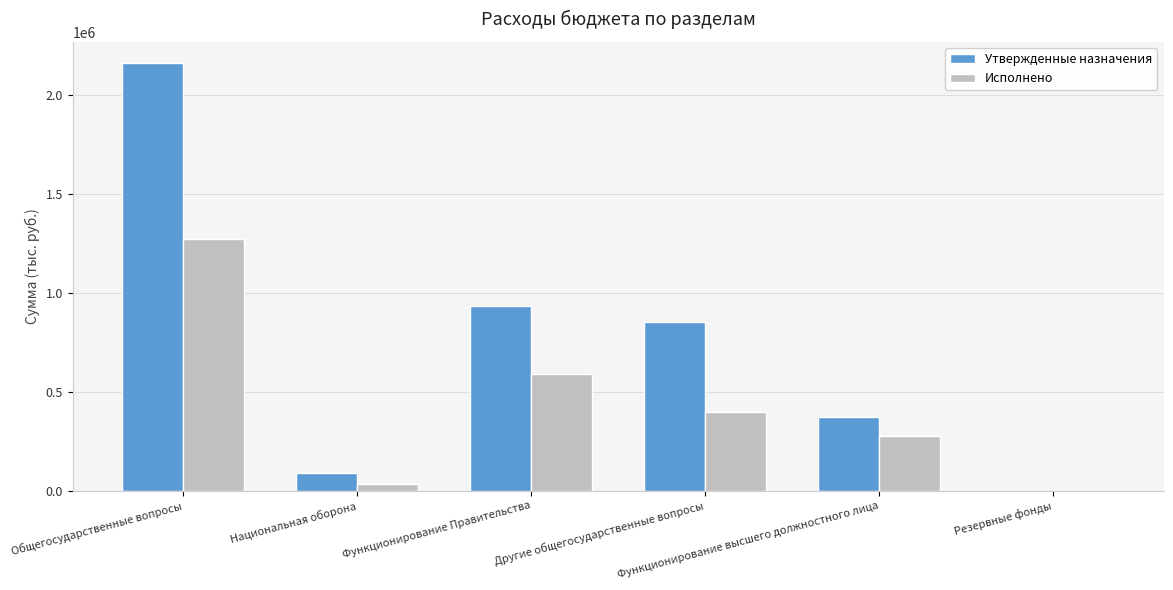

The Исполнено series shows 193610.3 at Функционирование Правительства. True or false?

False